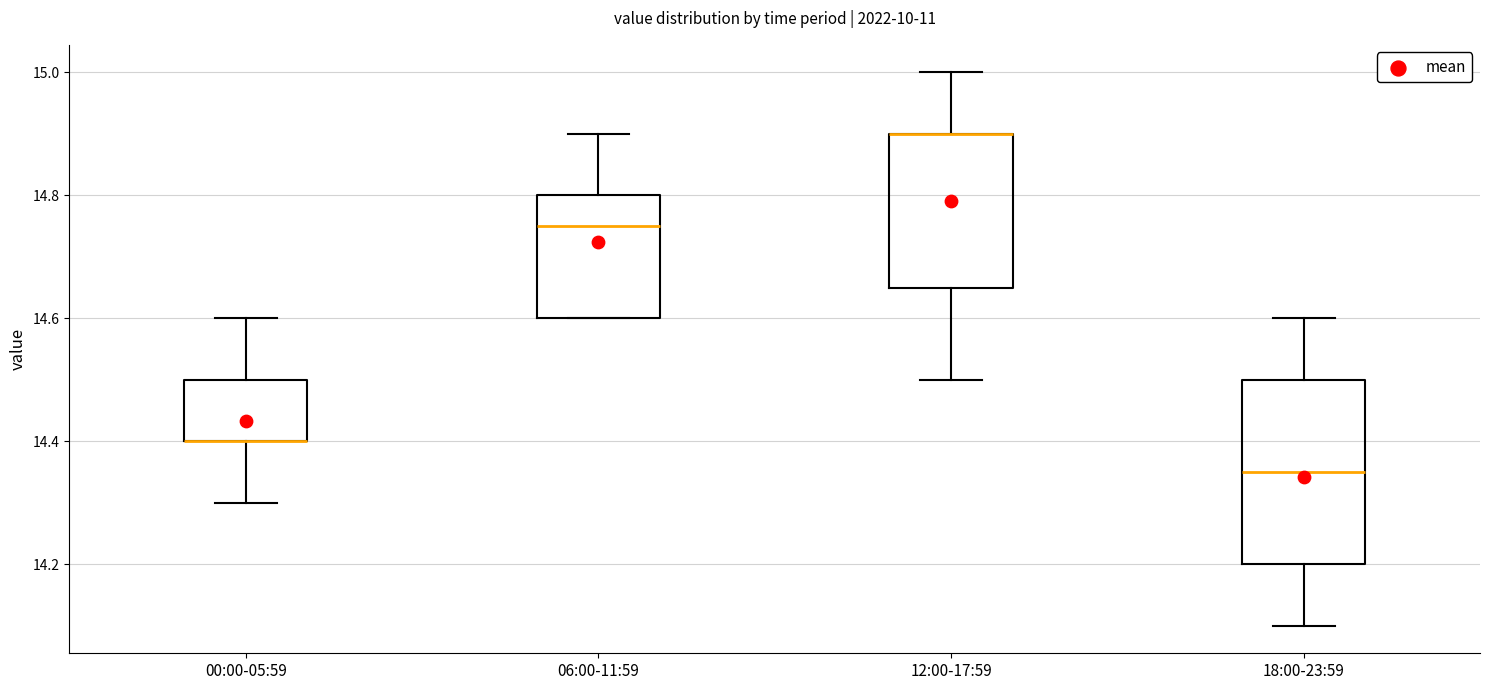

Comparing the boxes themselves (not the whiskers), which one is the tallest?

18:00-23:59